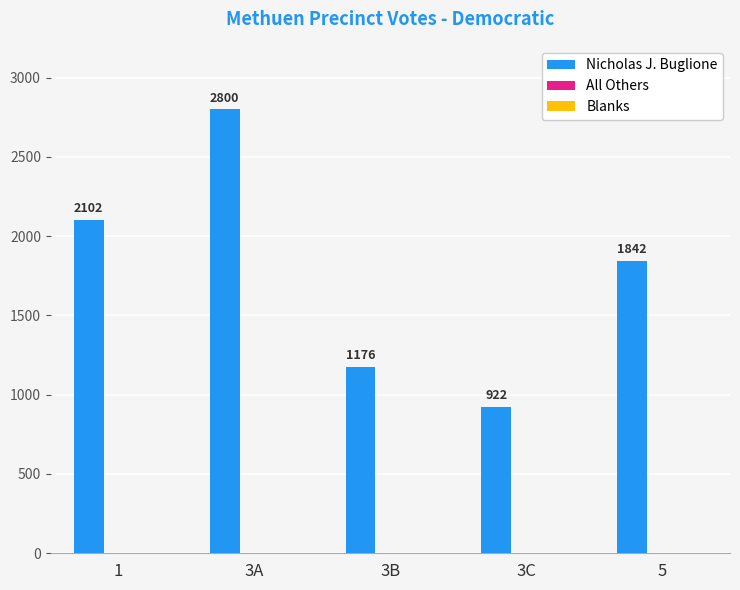

Rank the categories by value from lowest to highest.

3C, 3B, 5, 1, 3A